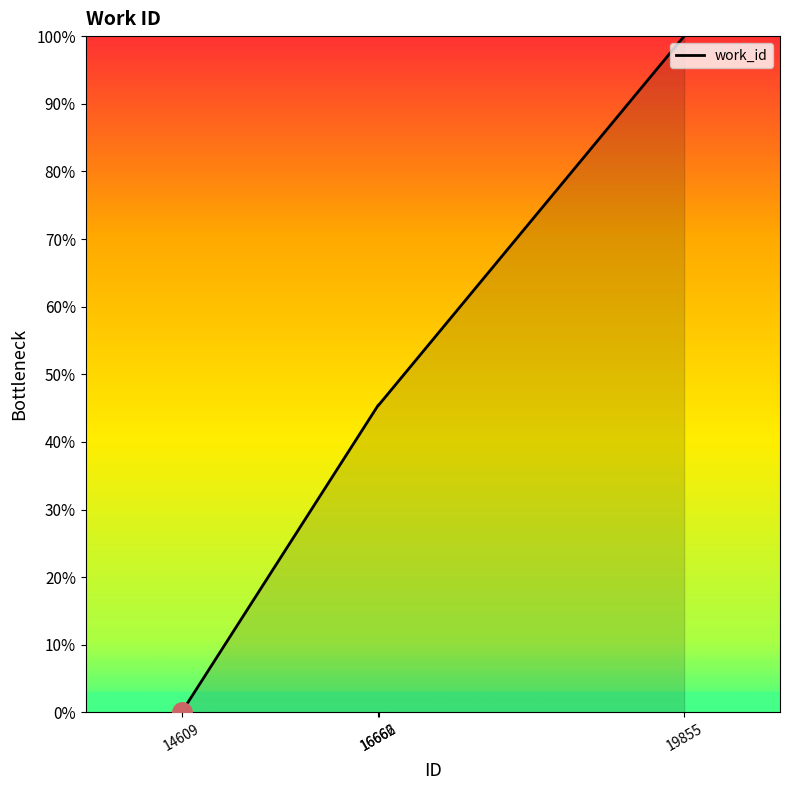

What is the change in value from 14609 to 16662?

+45.4